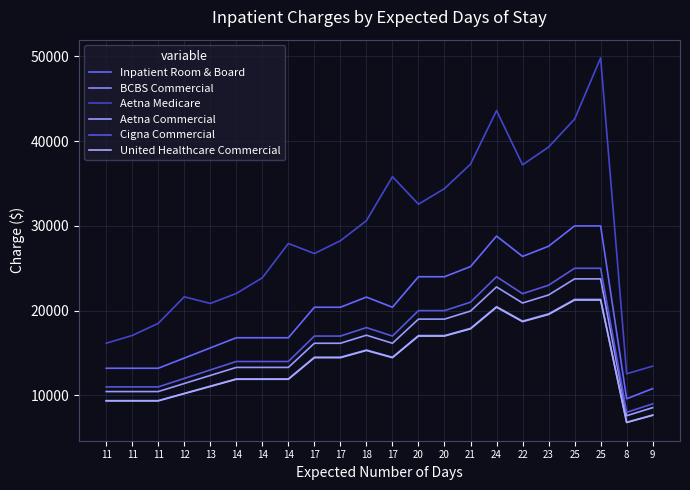

How many values in the Aetna Medicare series exceed 28249?

11